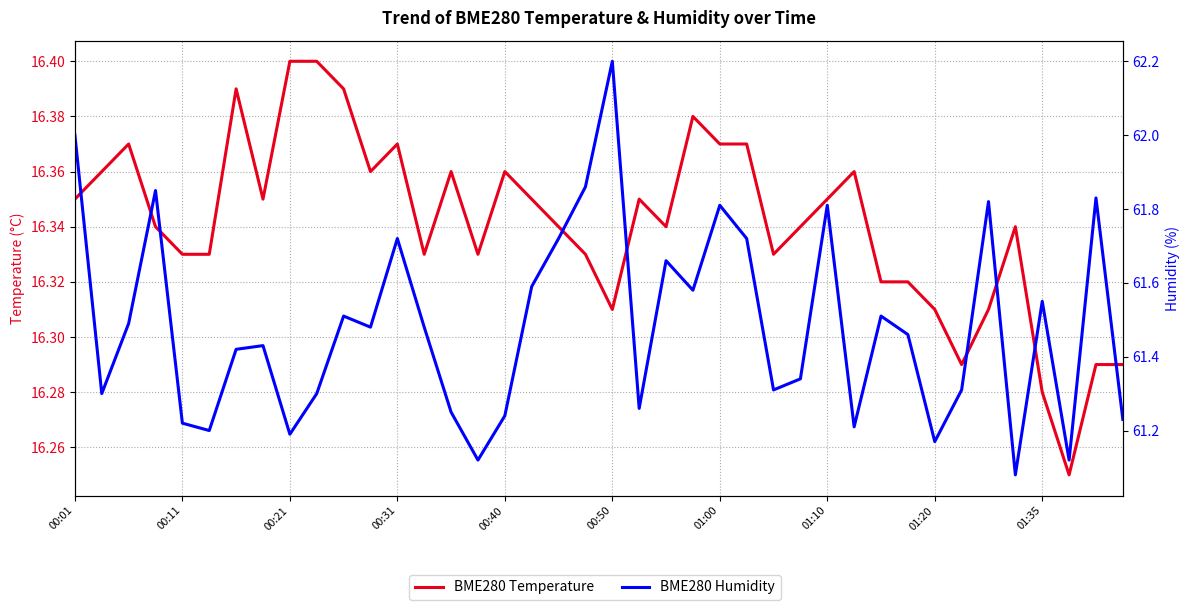

How many lines are shown in the chart?

2